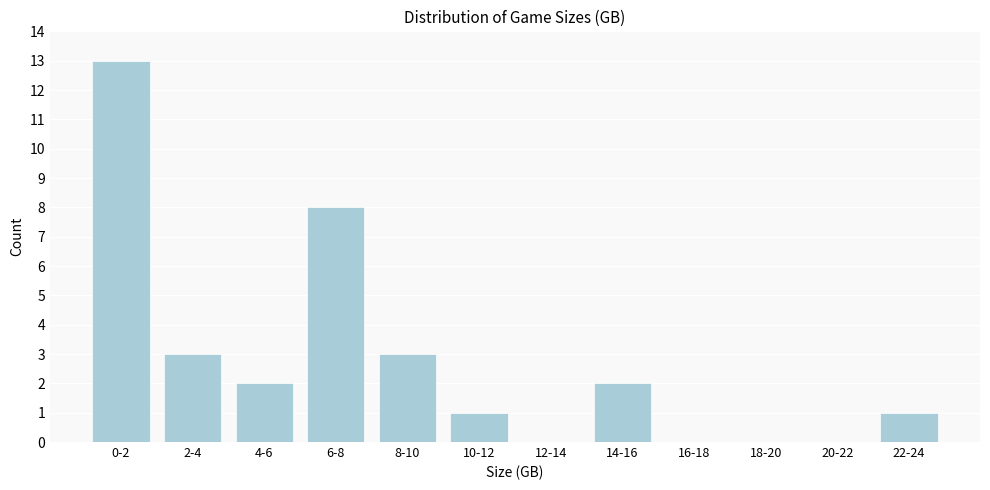

Reading left to right, list all the values displayed in this chart.

0-2=13	2-4=3	4-6=2	6-8=8	8-10=3	10-12=1	12-14=0	14-16=2	16-18=0	18-20=0	20-22=0	22-24=1